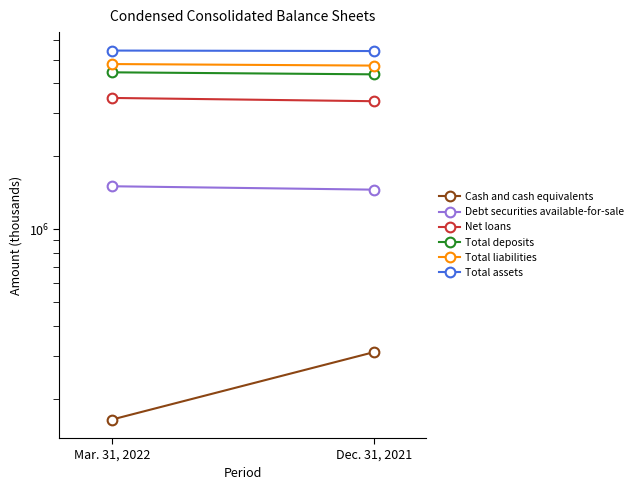

What is the value of the Total deposits point at the 1st from the left?

4428304